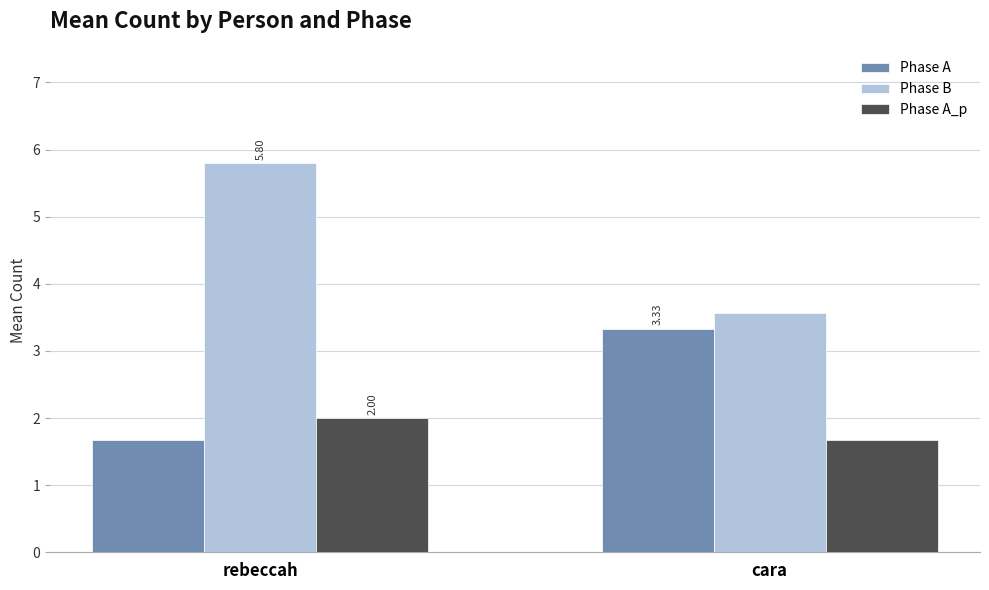

At which label does Phase B reach its peak?

rebeccah